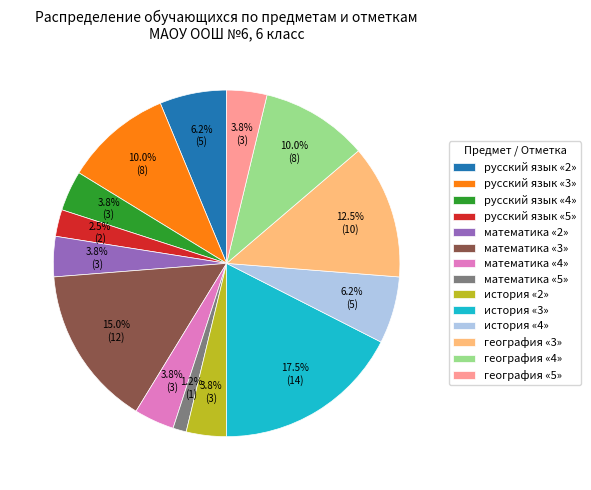

What percentage is NOT represented by математика «3»?

85.0%